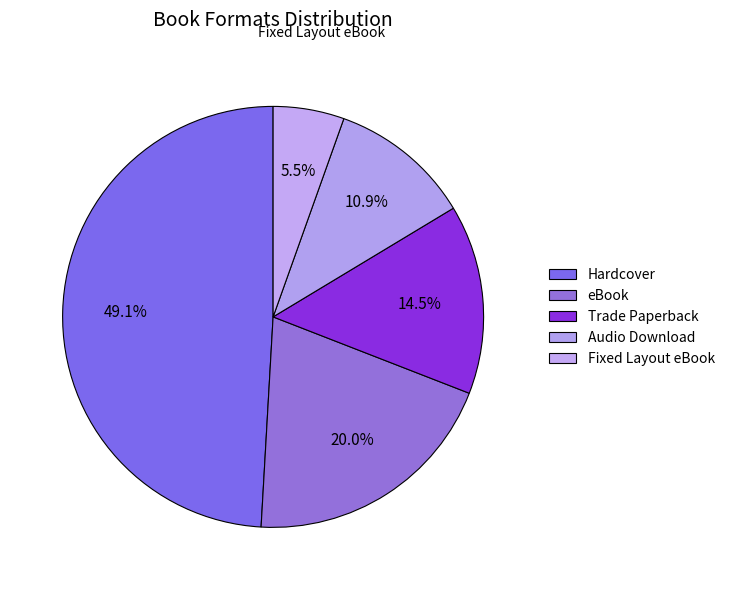

How many slices are in this pie chart?

5